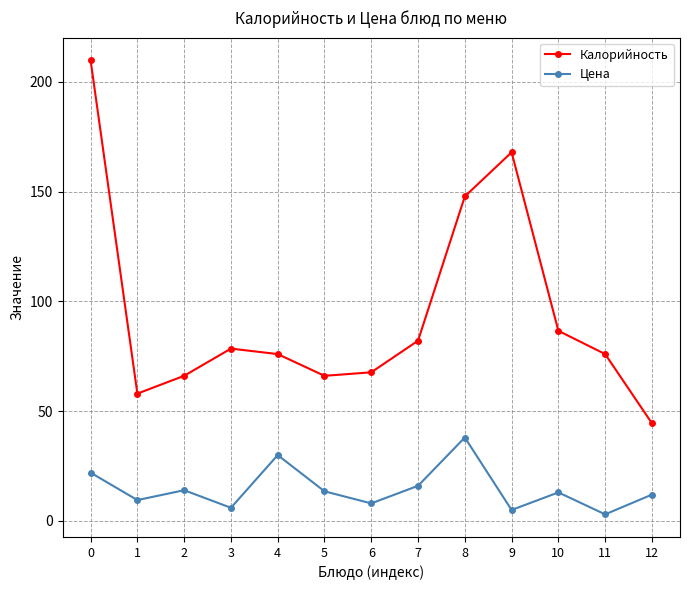

Which series has the widest spread of values?

Калорийность